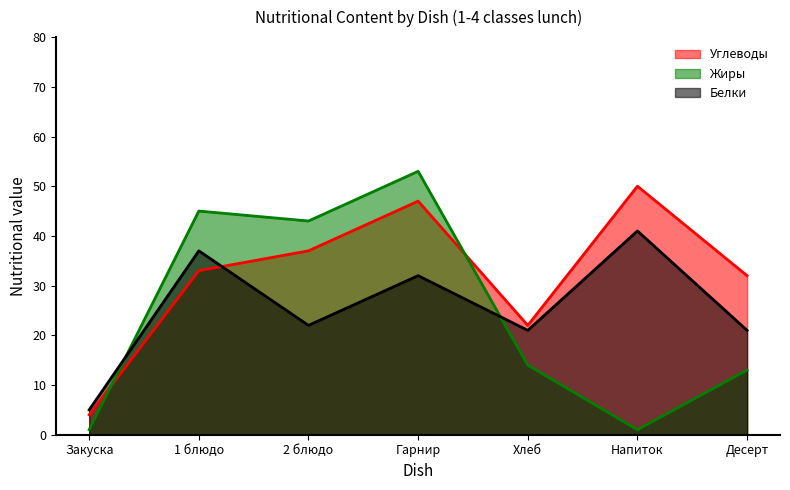

True or false: Белки has more than 0 interior local peaks.

True